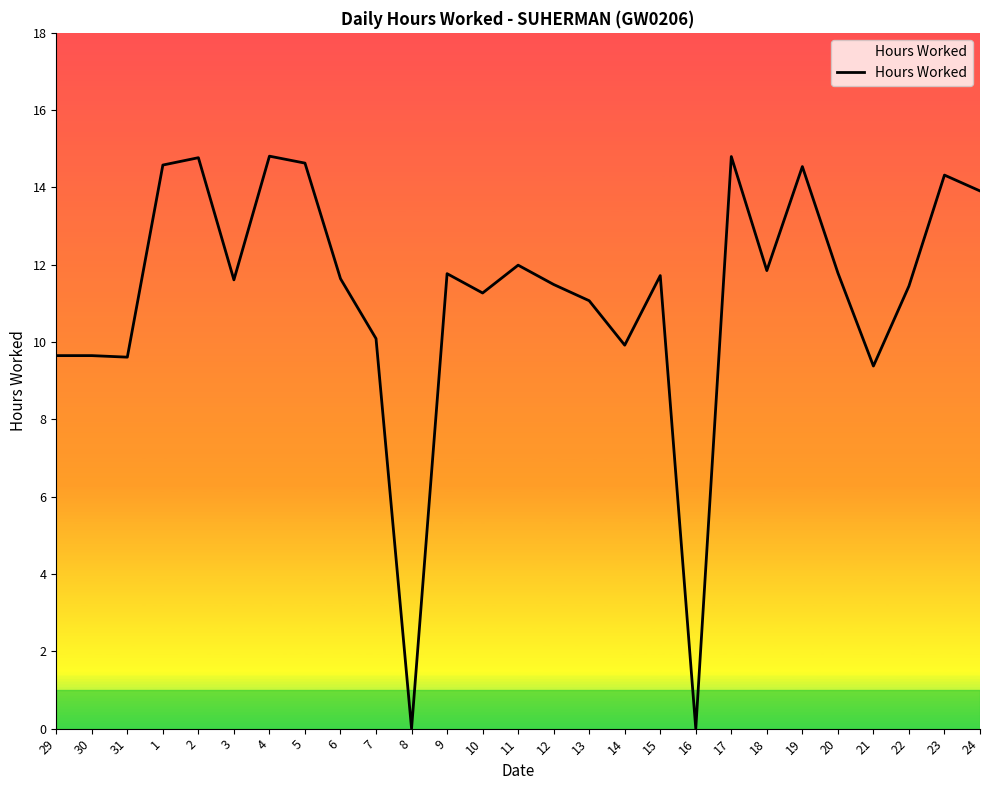

What is the difference between the second highest and second lowest values?

14.8